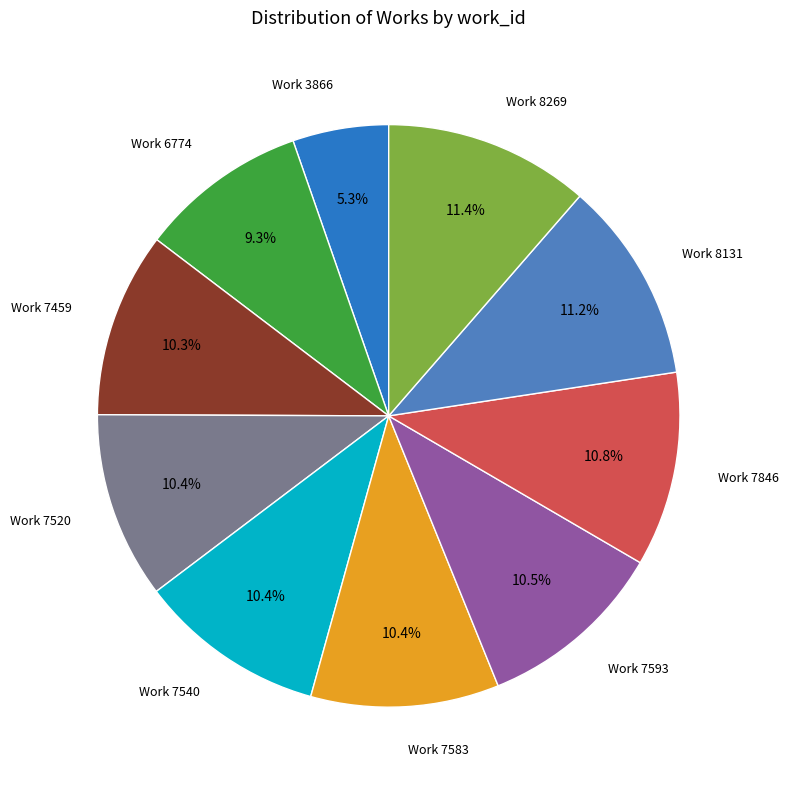

What is the ratio of the value at Work 7520 to the value at Work 7583?

1.0